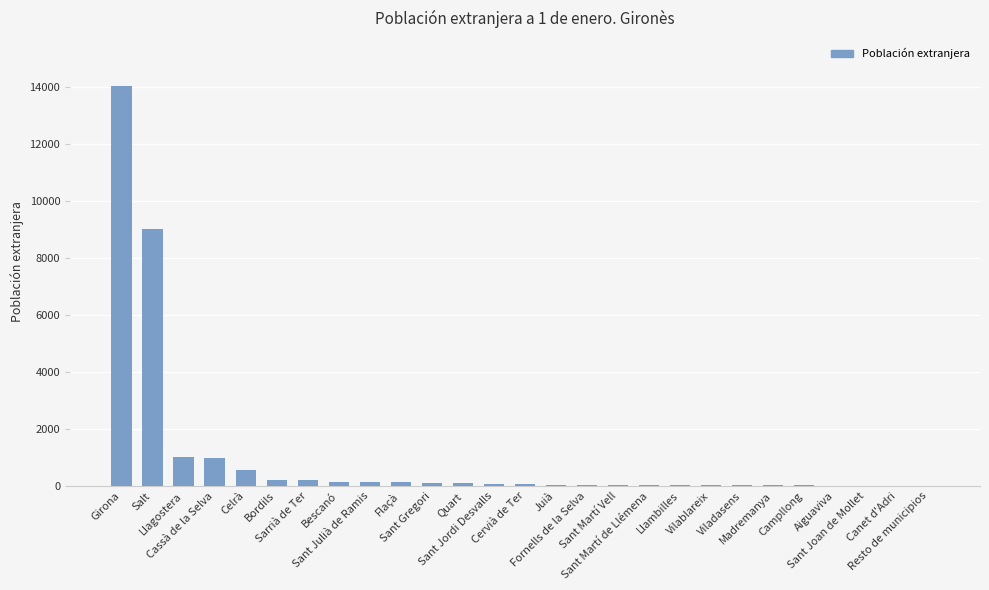

How many data points does each series have?

27